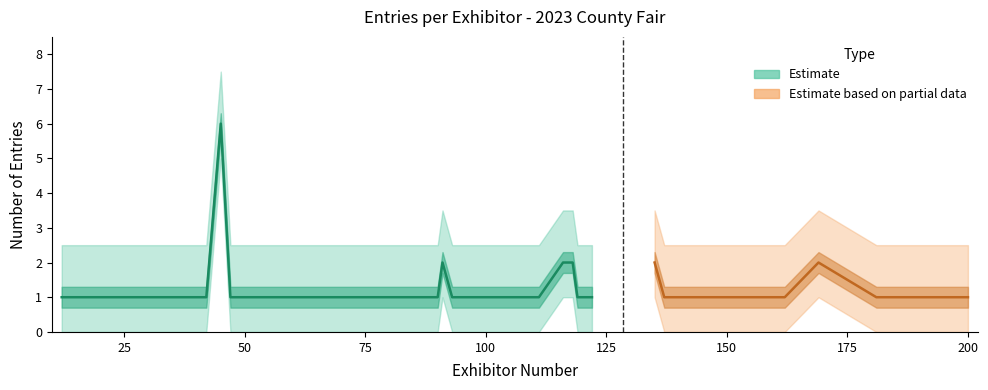

Which category has the lowest value across all series?

19